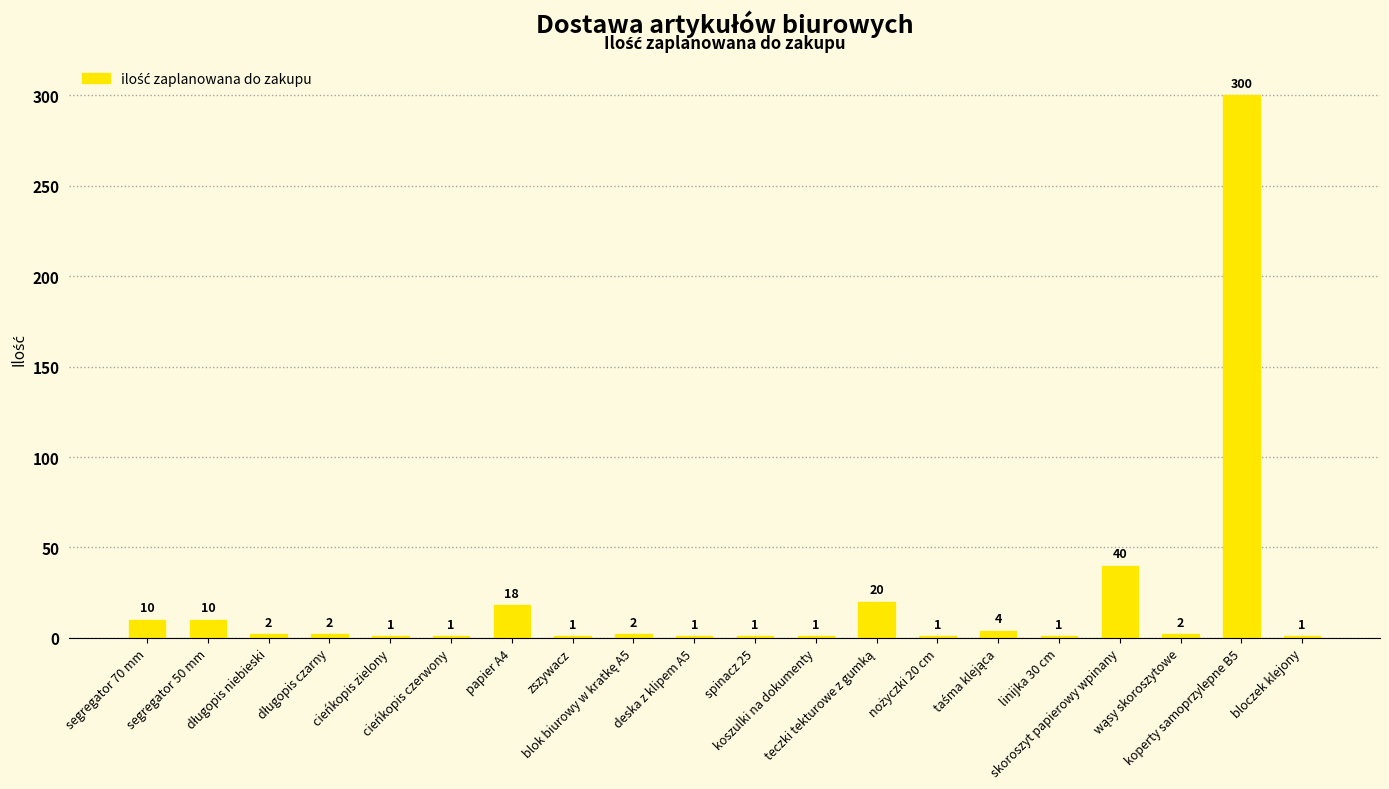

The value at cieńkopis czerwony is 1. True or false?

True